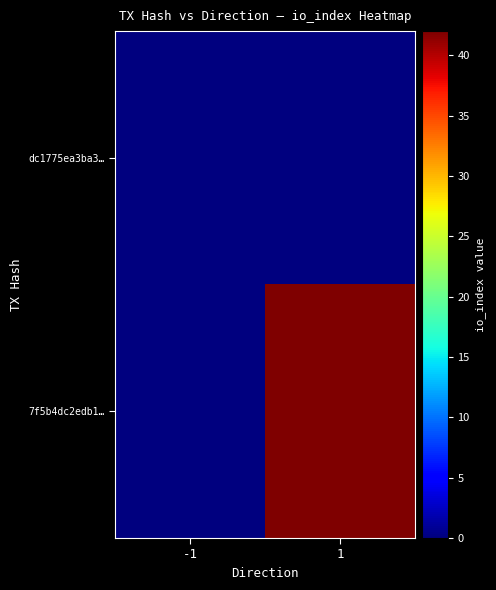

Which series has the widest spread of values?

7f5b4dc2edb1…